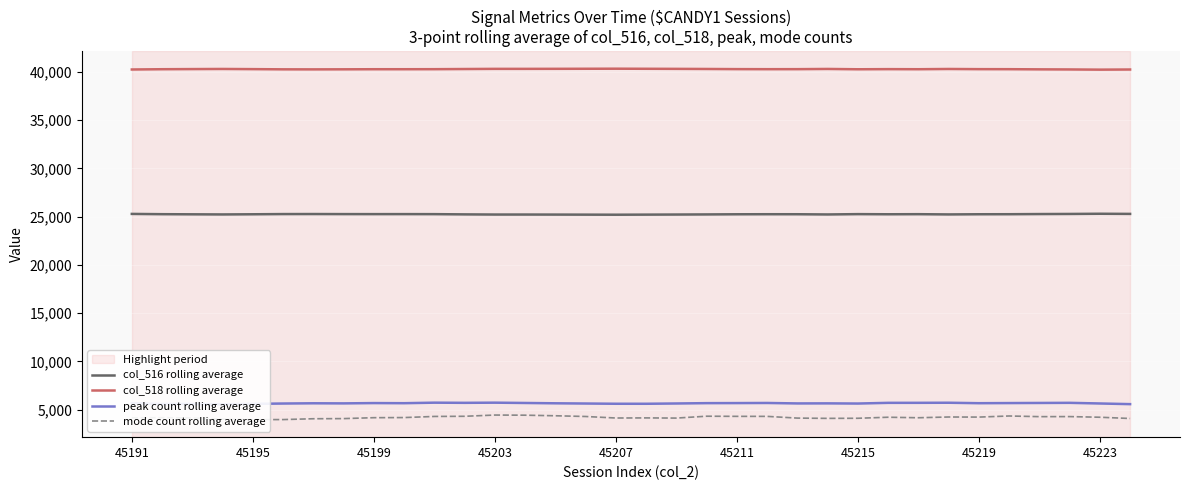

The col_516 rolling average series shows 25266.3 at 9. True or false?

True